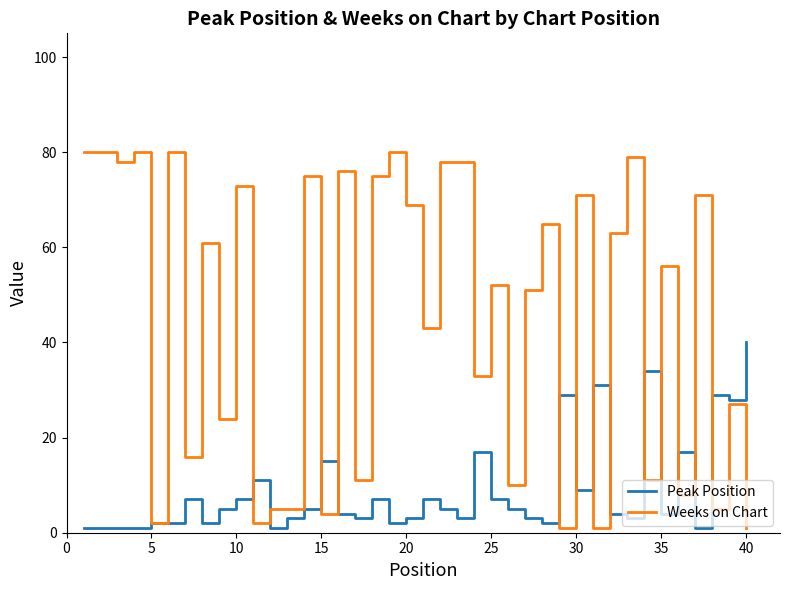

Rank the series by their maximum value, from lowest to highest.

Peak Position, Weeks on Chart